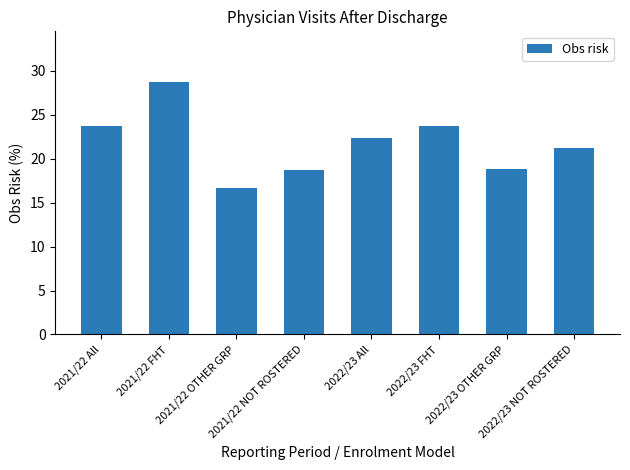

Between 2022/23 NOT ROSTERED and 2021/22 FHT, which is larger?

2021/22 FHT